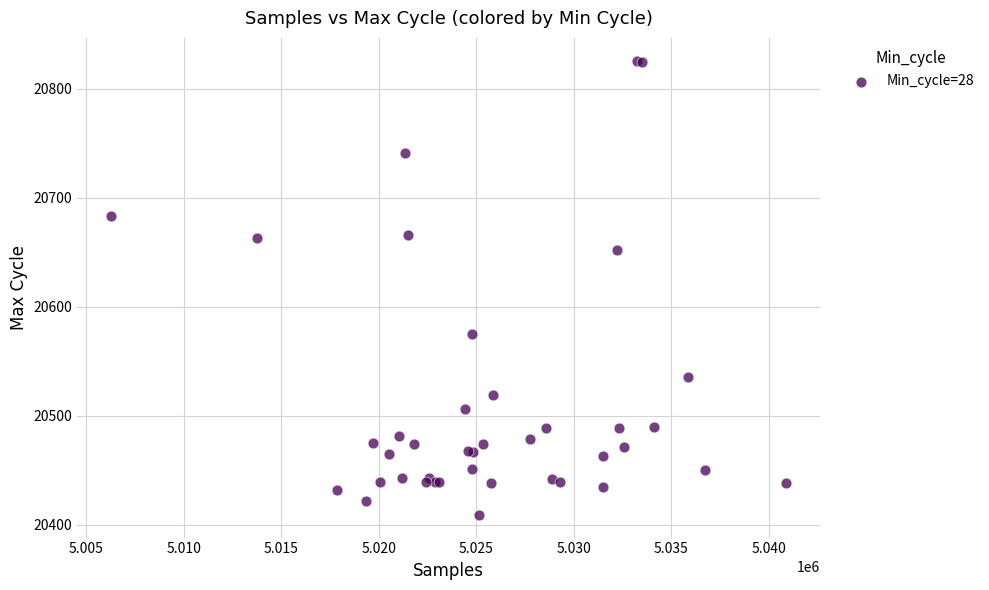

What Y value in the scatter plot is closest to 20617?

20652